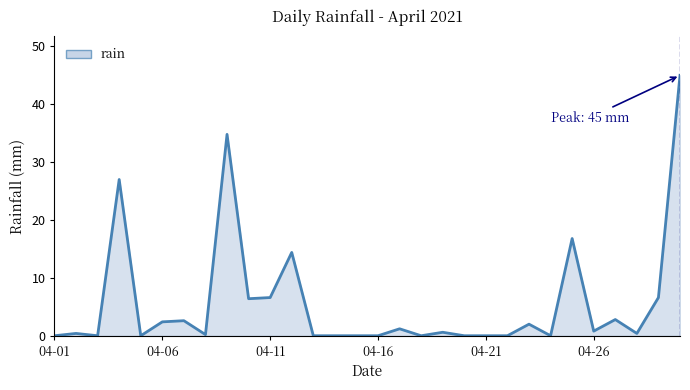

What is the difference between the maximum and minimum values?

45.0